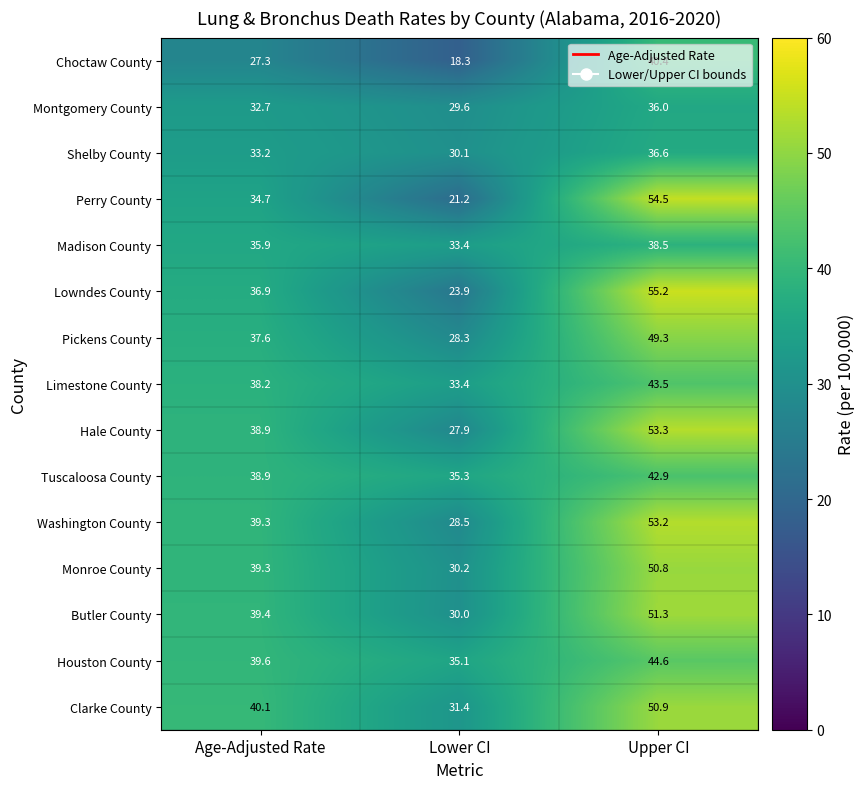

Which series has the widest spread of values?

Perry County